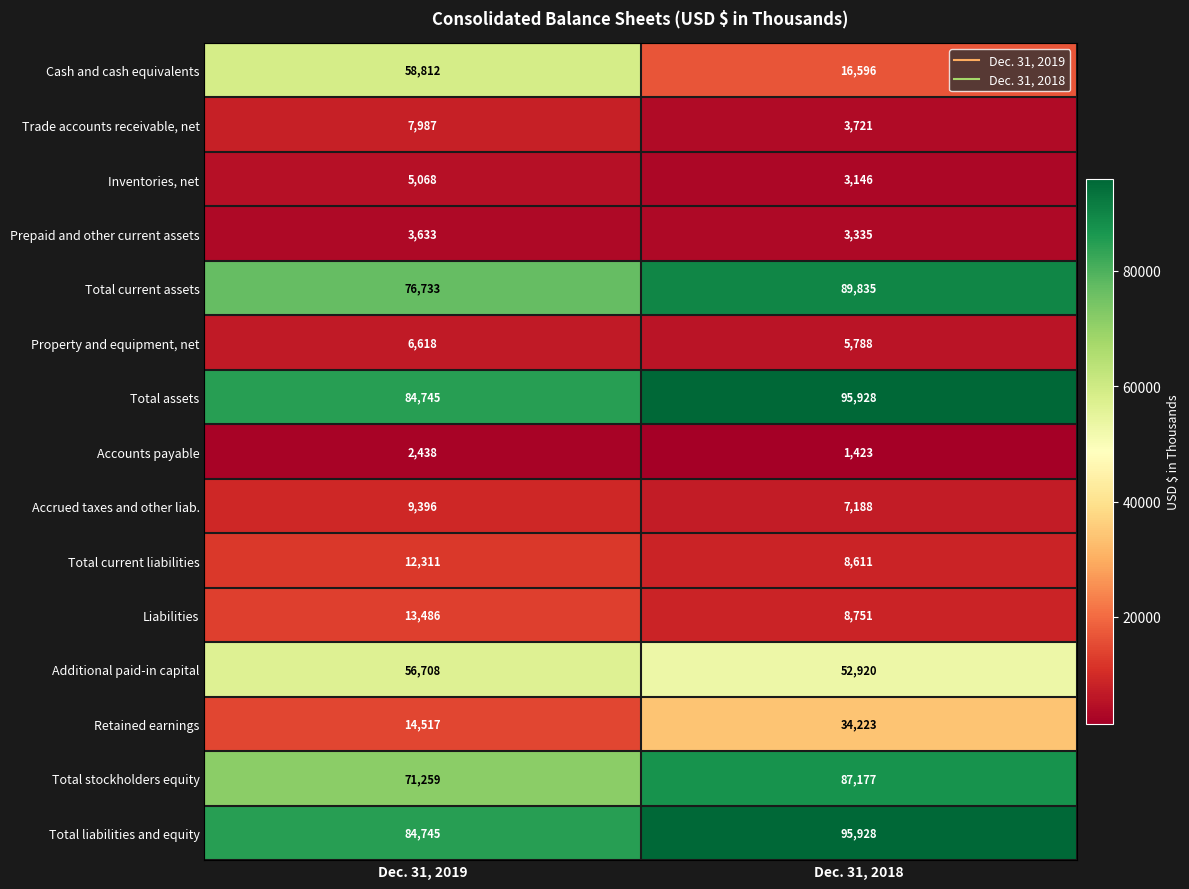

What is the average value of the Additional paid-in capital series?

54814